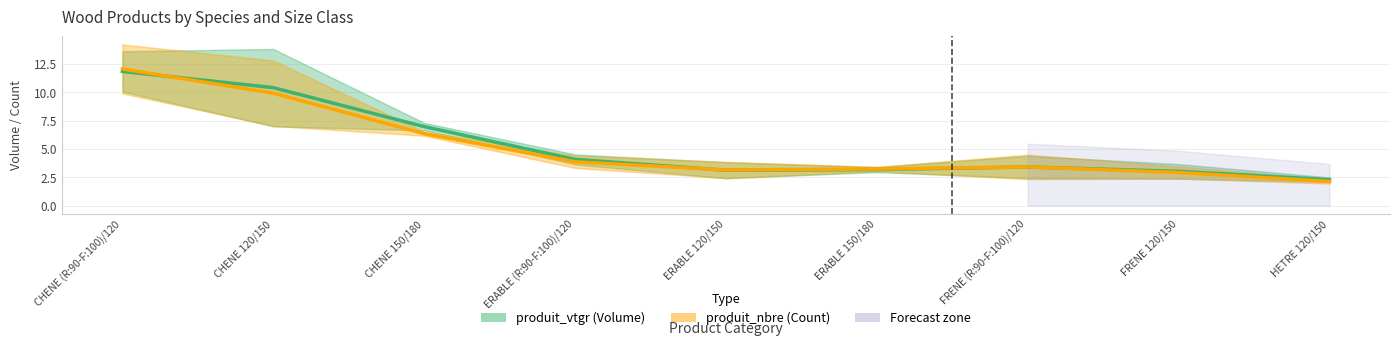

Where do produit_vtgr (Volume) and produit_nbre (Count) first cross each other?

CHENE (R:90-F:100)/120 and CHENE 120/150